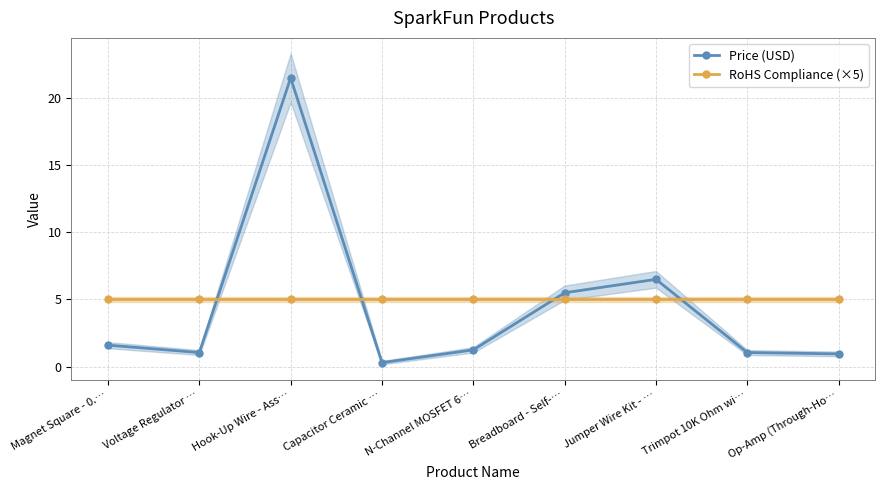

What is the minimum value shown in the chart?

0.3